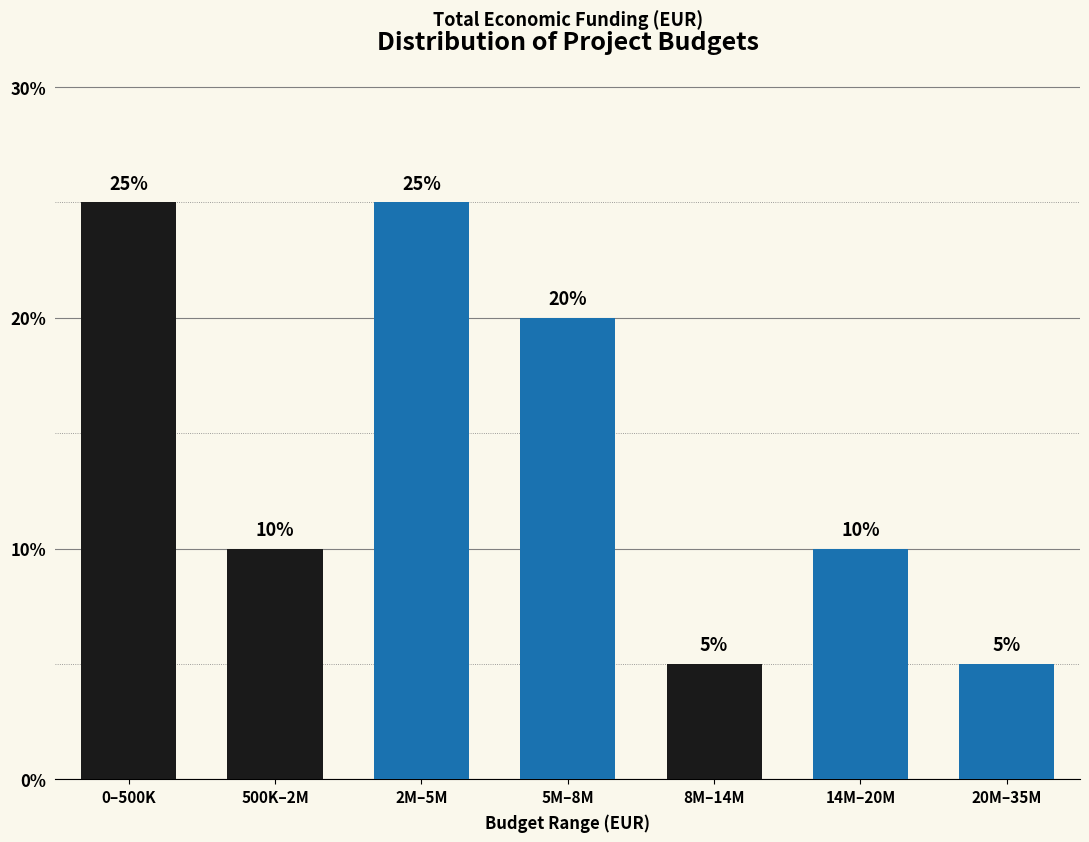

Reading left to right, list all the values displayed in this chart.

25	10	25	20	5	10	5